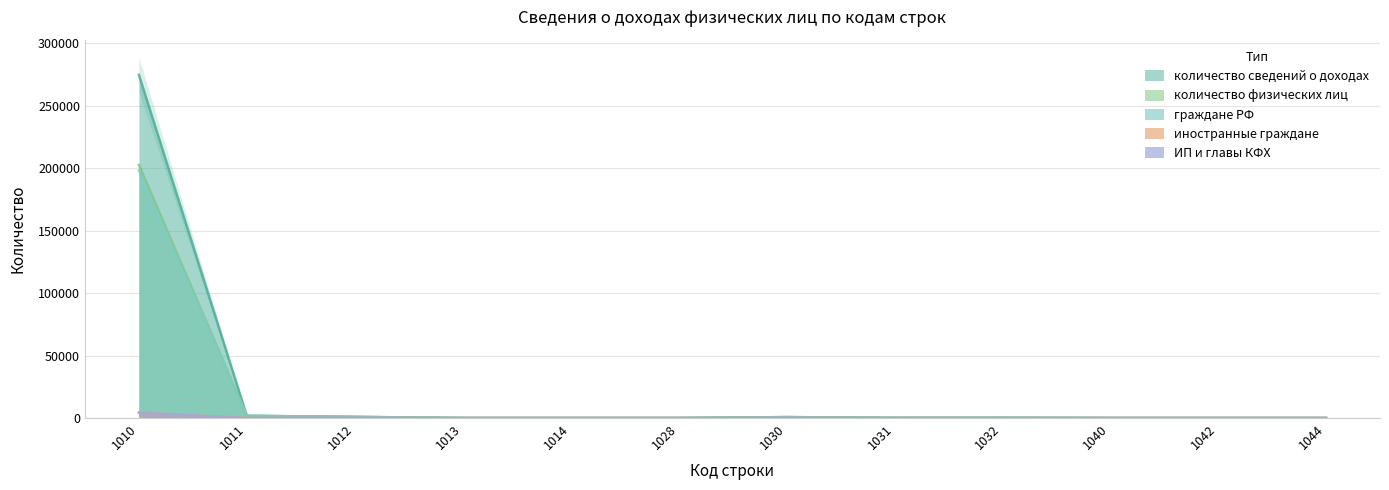

Reading left to right, list all the values displayed in this chart.

количество сведений о доходах: 274872	1810	963	21	1	1	764	133	192	19	3	3
количество физических лиц: 202688	1752	884	19	1	1	726	116	182	19	3	3
граждане РФ: 198472	1695	839	19	1	1	721	115	178	19	3	3
иностранные граждане: 4324	57	45	0	0	0	5	1	4	0	0	0
ИП и главы КФХ: 4303	40	171	5	1	0	51	13	7	1	1	1